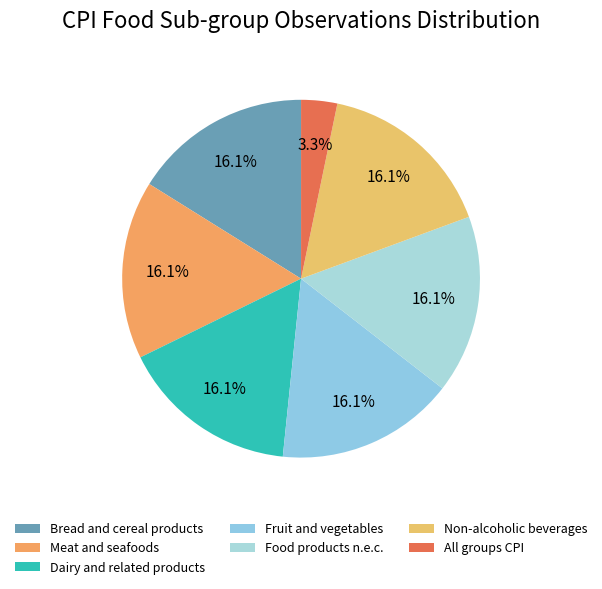

Approximately how many times larger is the value at Non-alcoholic beverages compared to Food products n.e.c.?

1.0